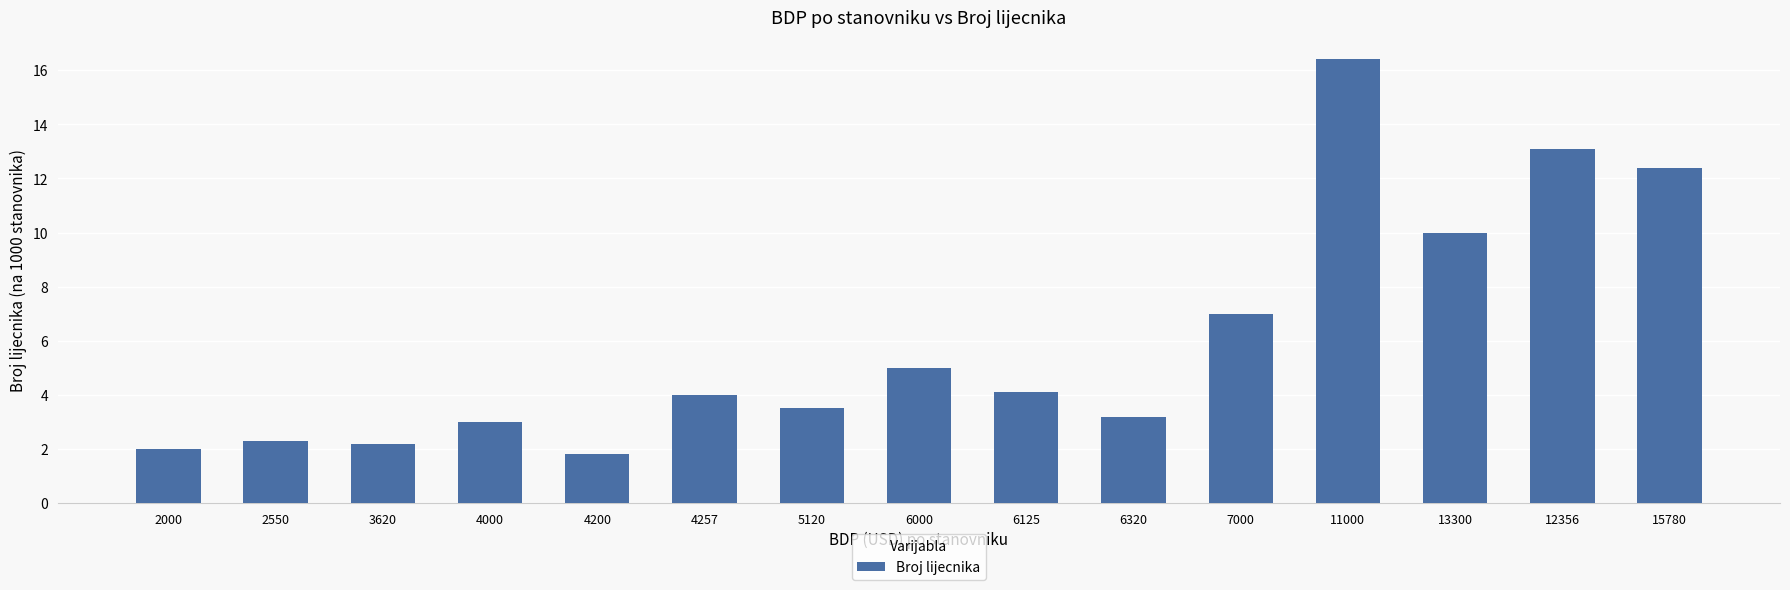

What is the label of the 9th bar from the left?

6125